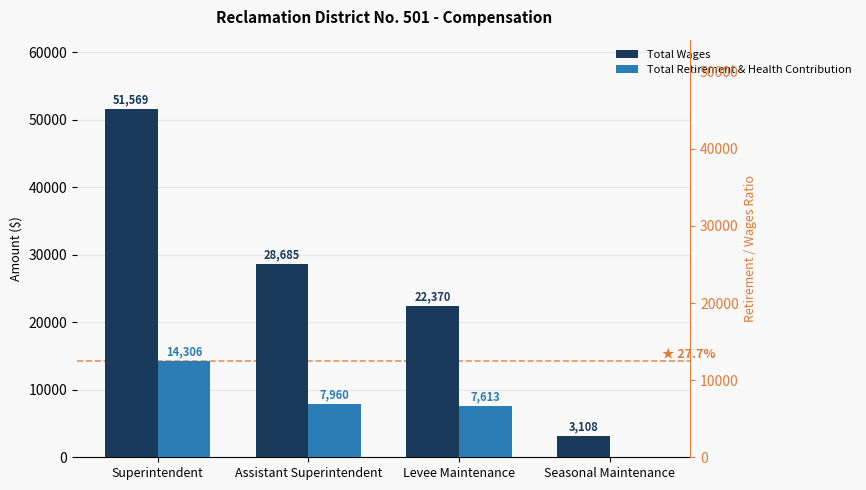

At which category is the sum across all series the highest?

Superintendent